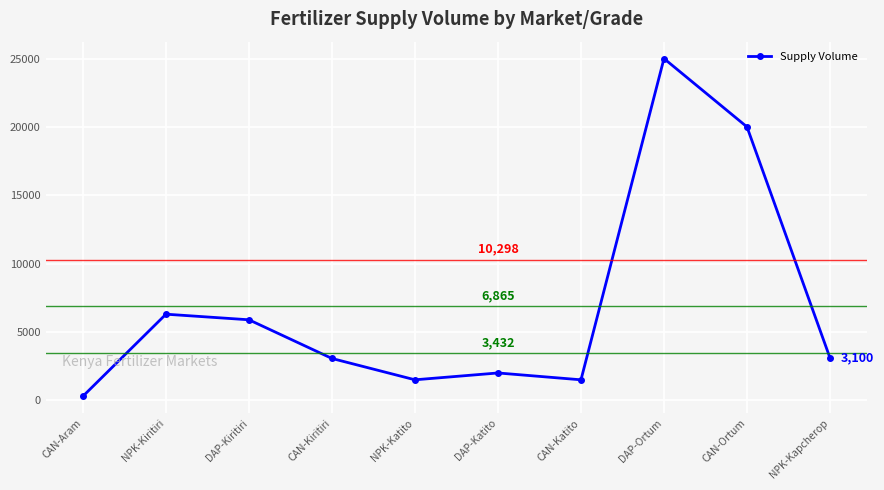

Where does the data first go above 3100?

NPK-Kiritiri